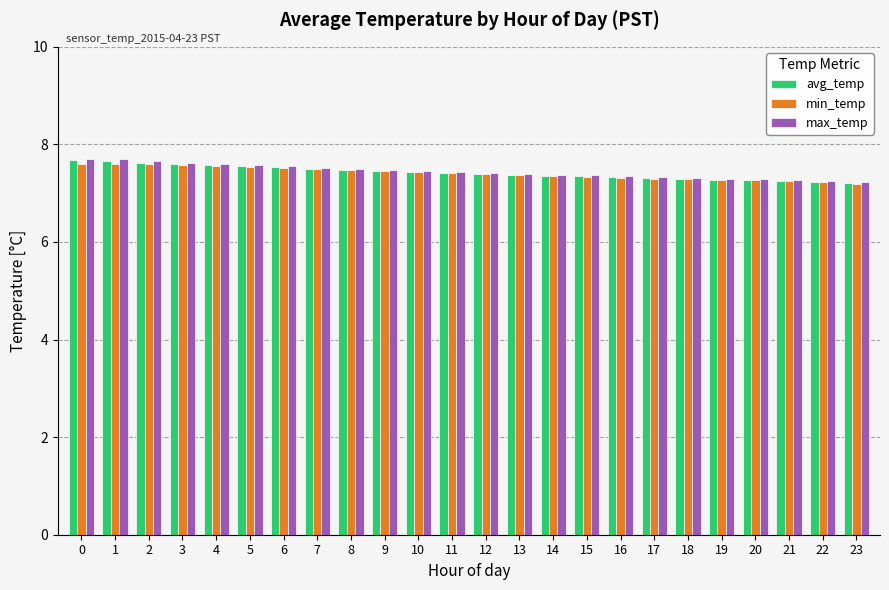

At how many categories does at least one series exceed 7?

24